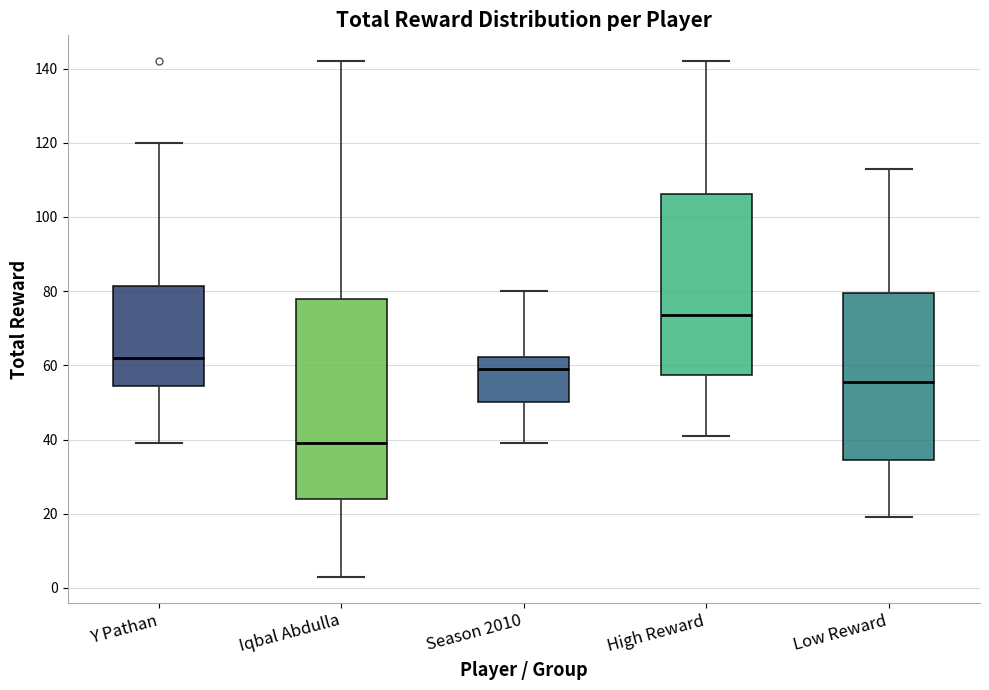

Which box's median line is the highest?

High Reward